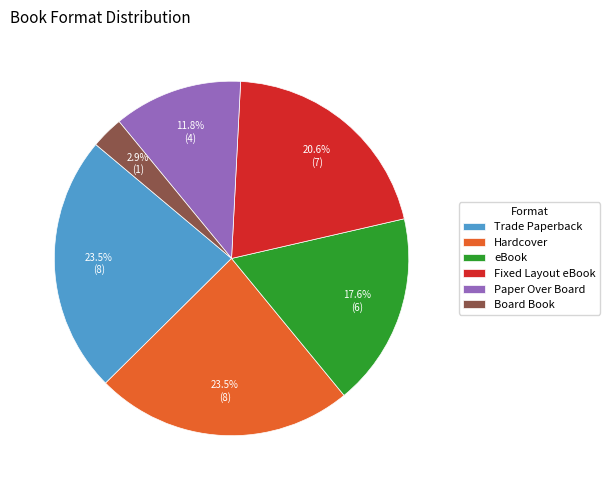

What is the smallest slice in the pie chart?

Board Book